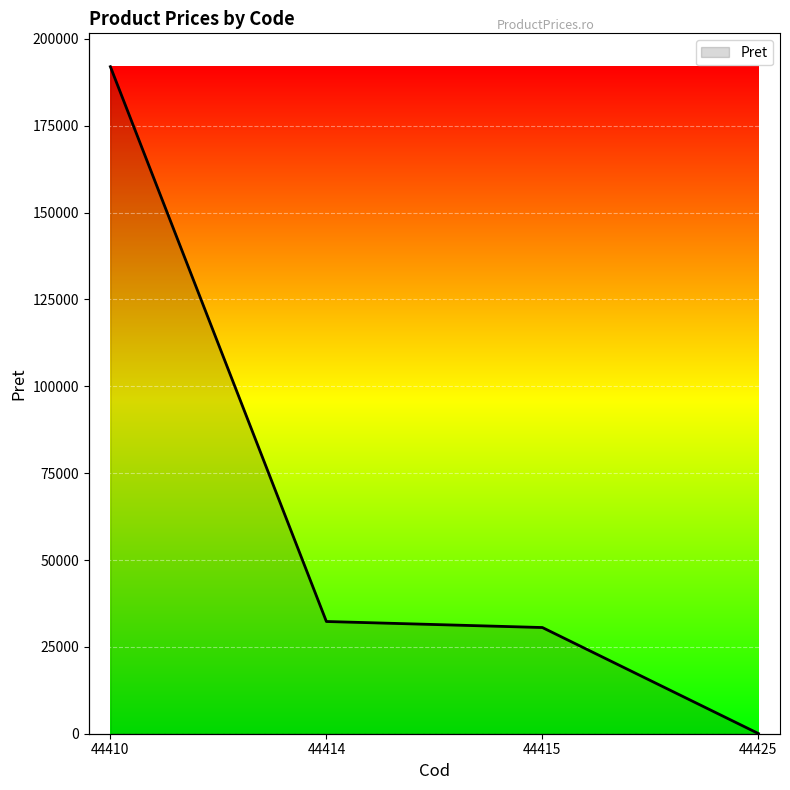

What is the change in value from 44414 to 44415?

-1736.0